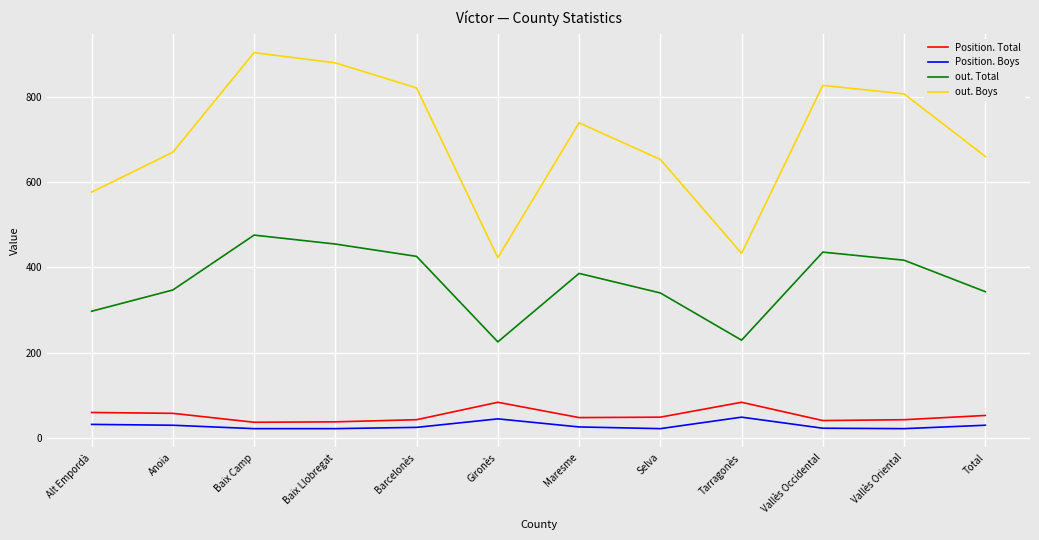

True or false: Position. Total and Position. Boys cross at least once.

False